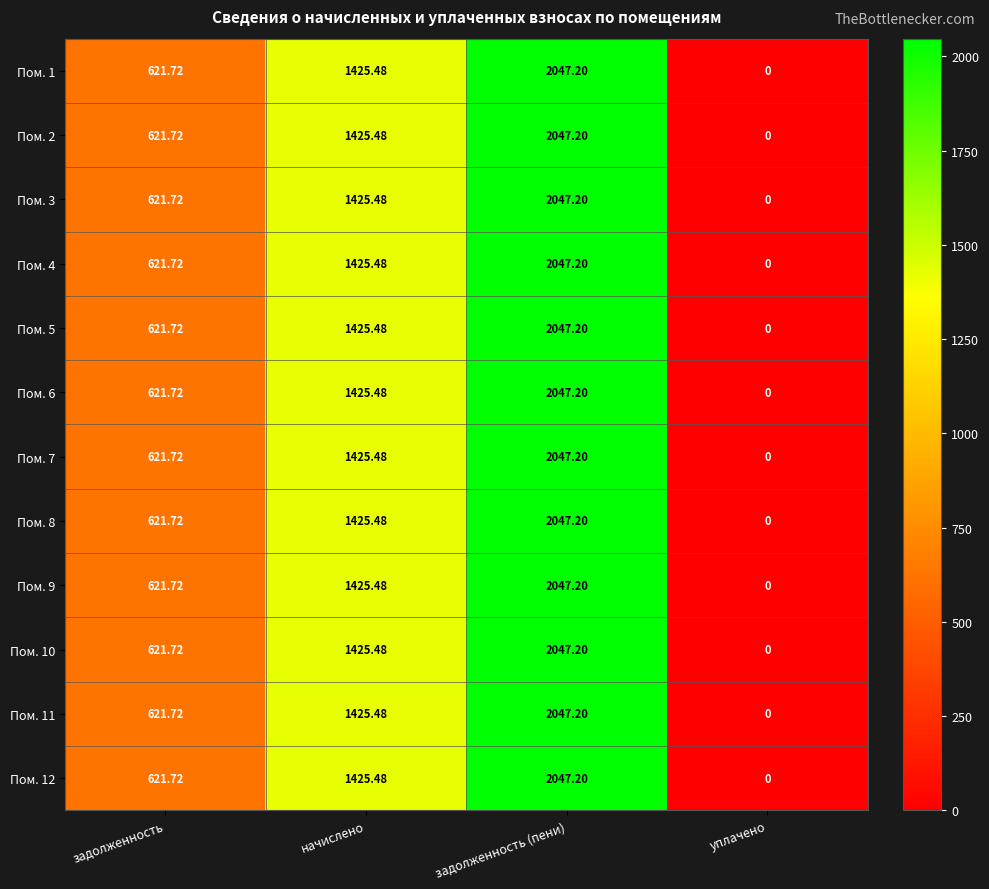

At which label does Пом. 5 reach its minimum?

уплачено